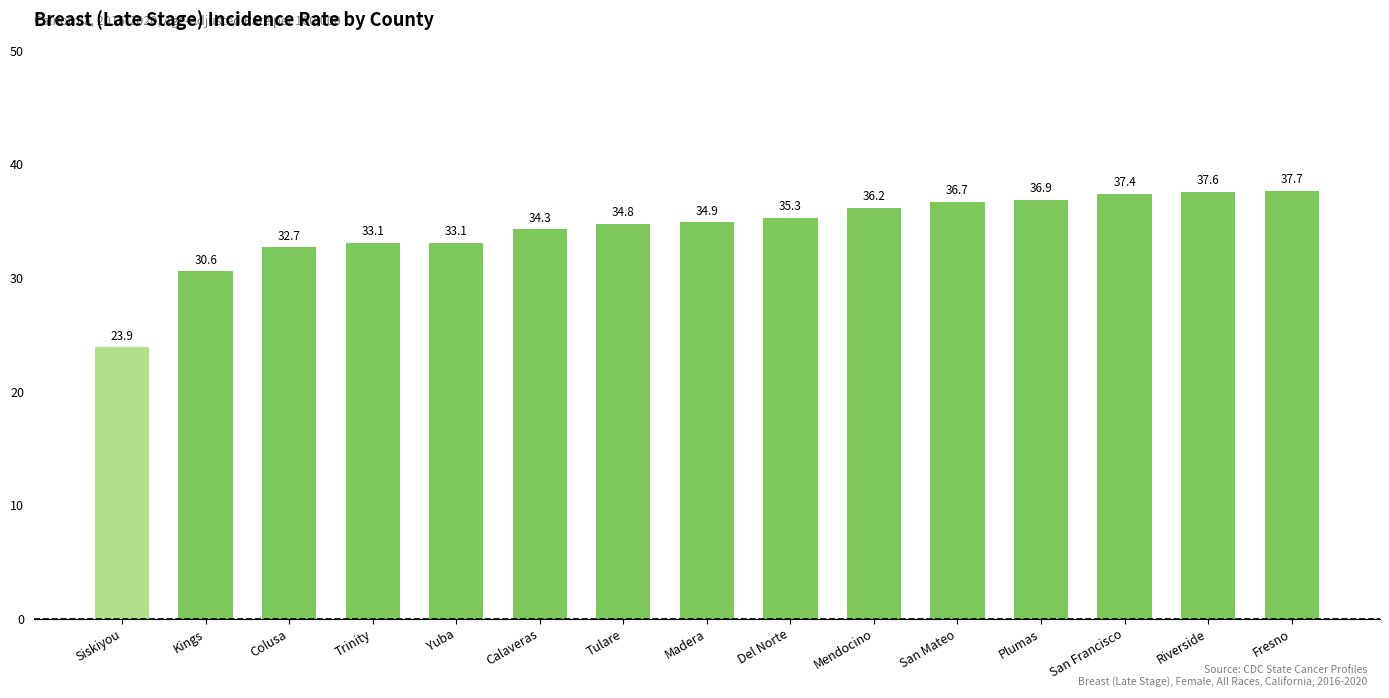

Is it true that the value at Plumas is 14.0?

False